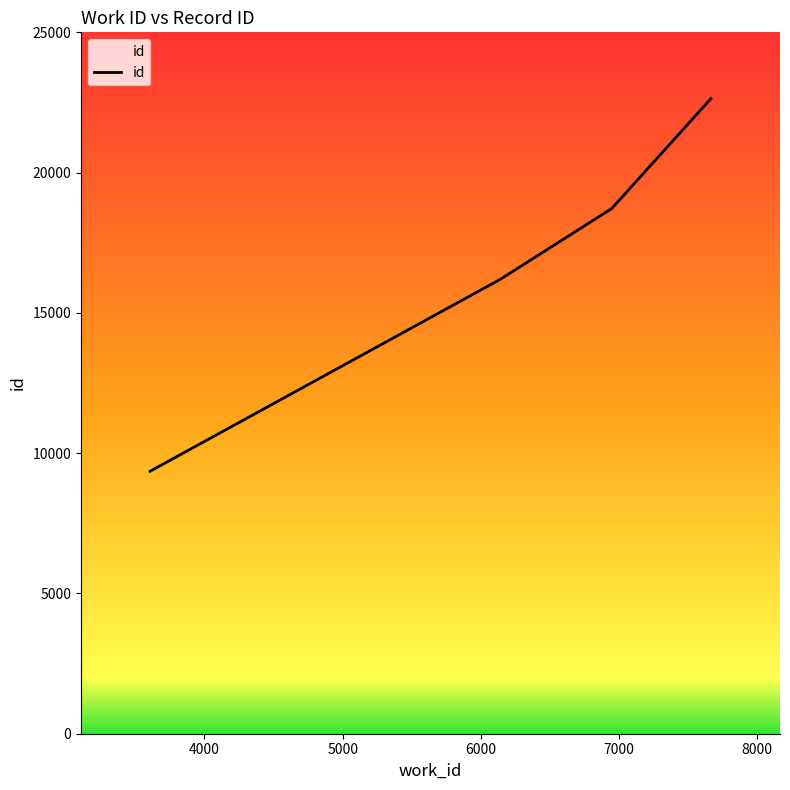

What is the sum of all values?

66906